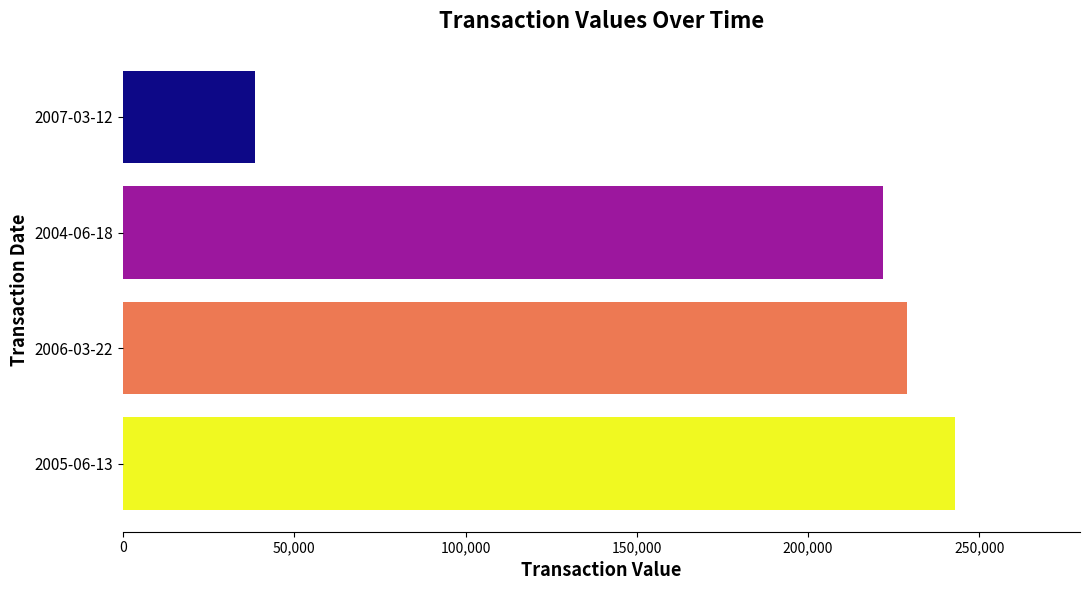

What is the average value?

183004